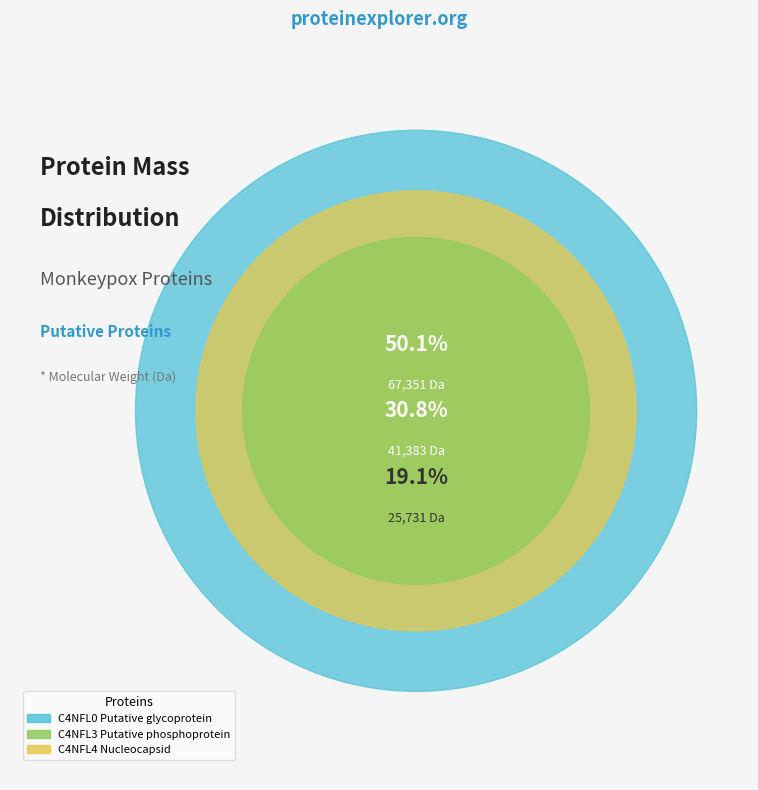

To the nearest percent, what is the average slice percentage?

33%